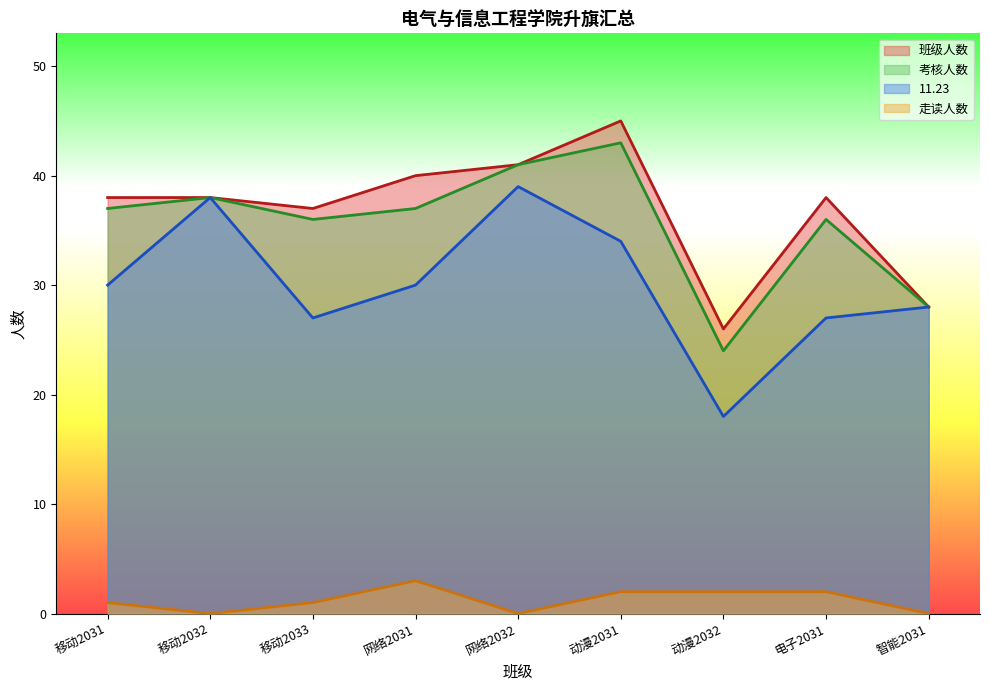

Where is the first local maximum for 11.23?

移动2032